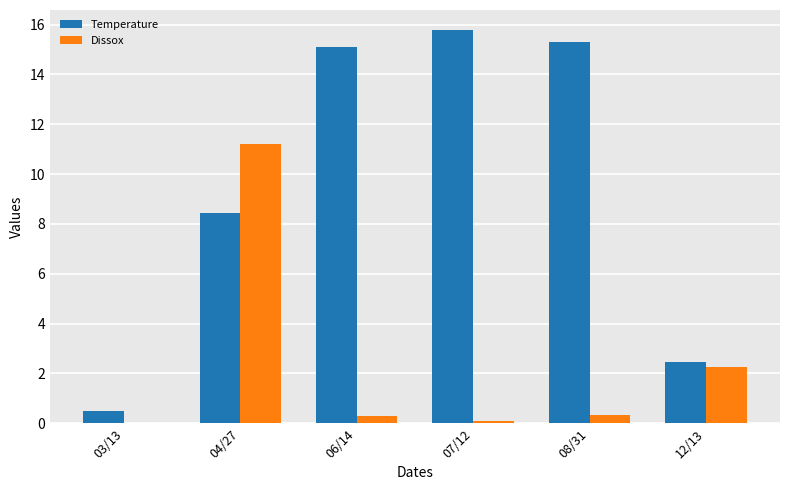

Is it true that Temperature equals 15.1 at 06/14?

True